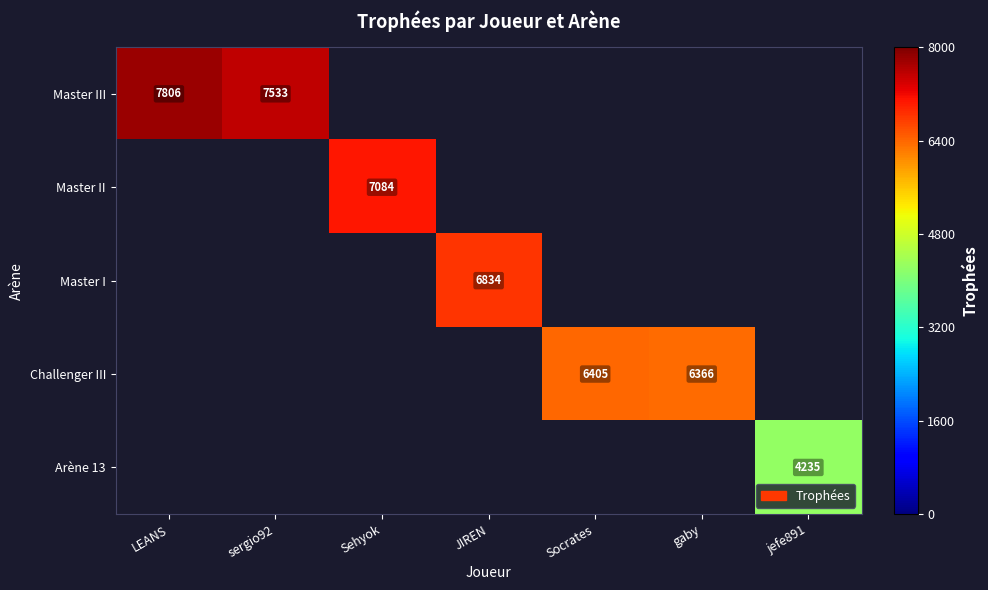

The value of Master I at JIREN is 10135. True or false?

False